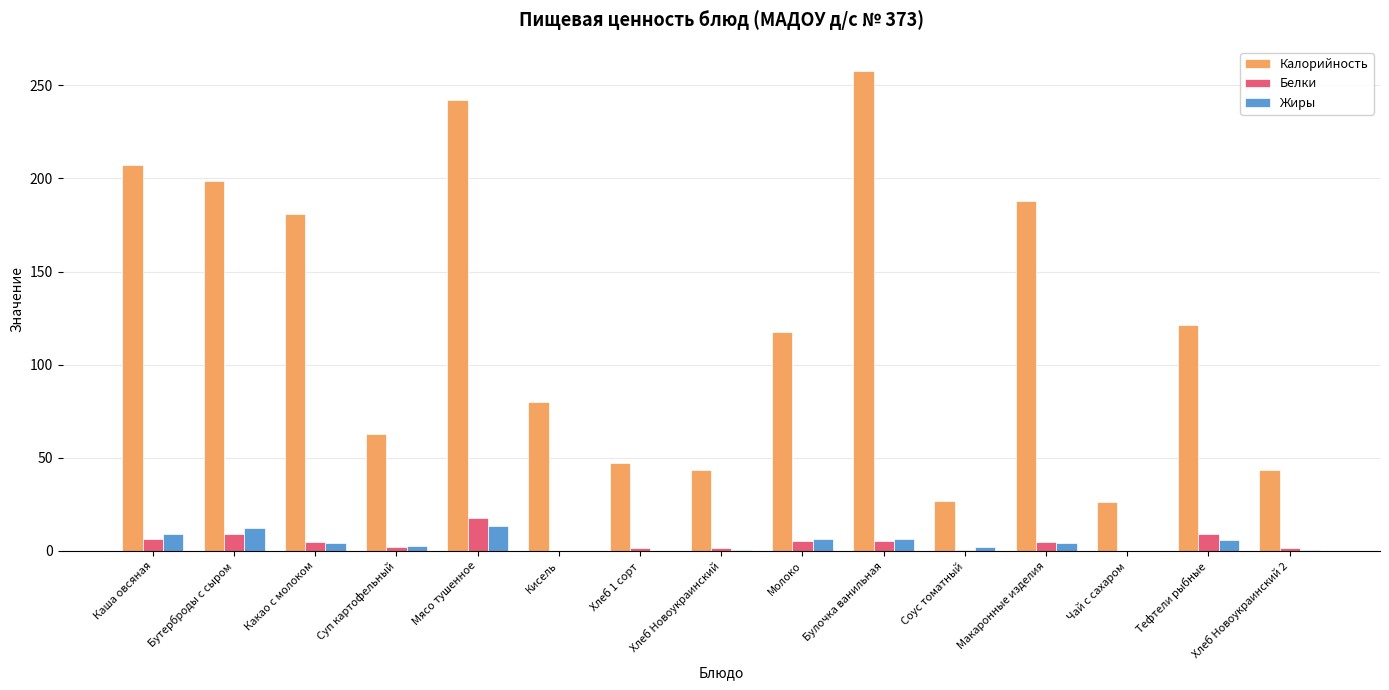

Is the value of Жиры at Хлеб Новоукраинский 2 greater than the value of Калорийность at Булочка ванильная?

No